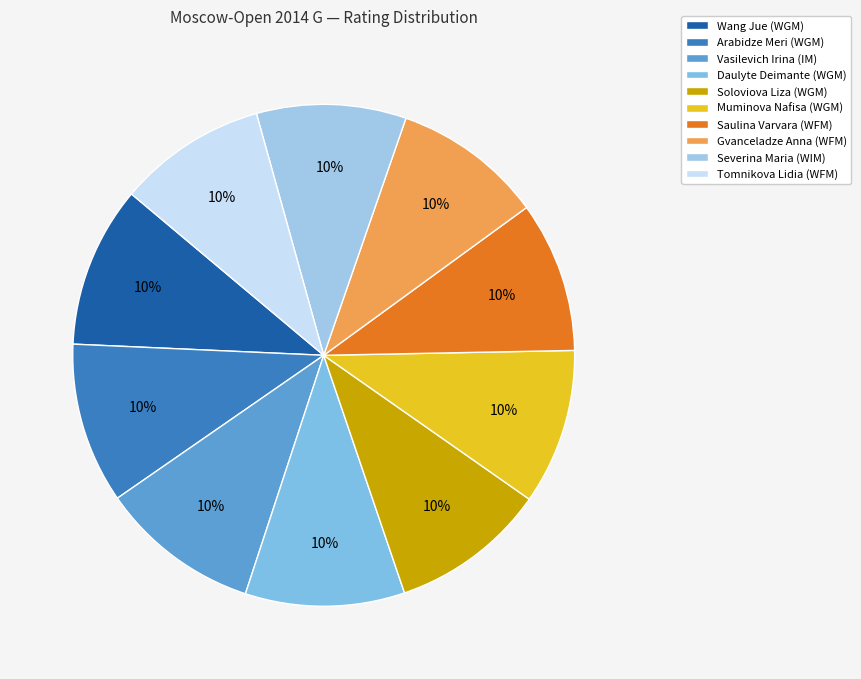

Does Muminova Nafisa (WGM) account for over 50% of the chart?

No